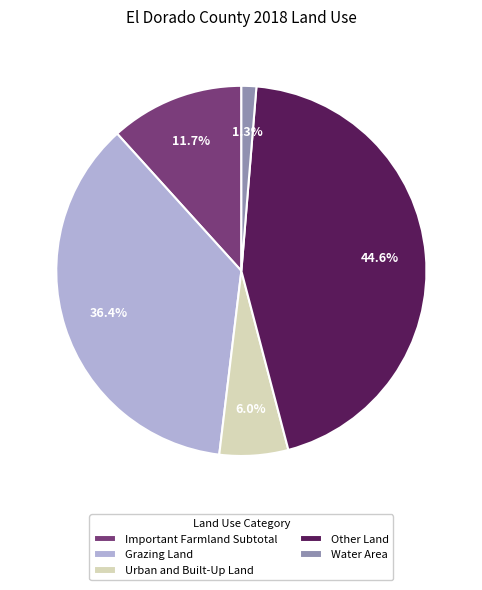

Which has a higher value, Urban and Built-Up Land or Grazing Land?

Grazing Land